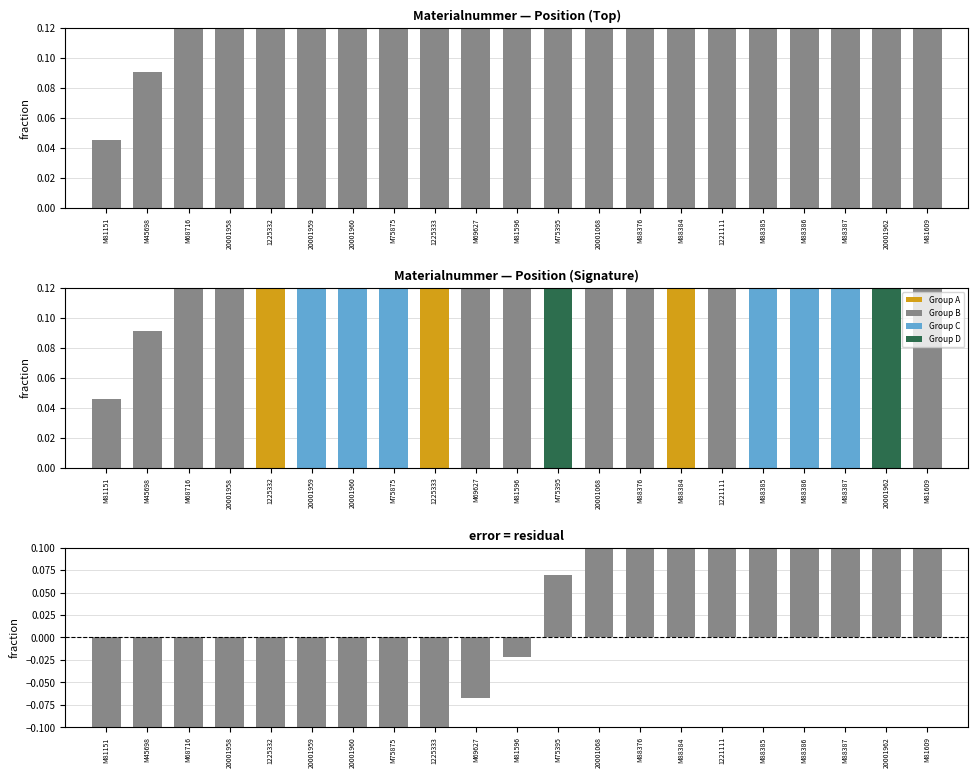

Reading left to right, what are all the values shown in this chart?

Position: M81151=0.0	M45698=0.1	M68716=0.1	20001958=0.2	1225332=0.2	20001959=0.3	20001960=0.3	M75875=0.4	1225333=0.4	M69627=0.5	M81596=0.5	M75395=0.6	20001068=0.6	M88376=0.7	M88384=0.7	1221111=0.8	M88385=0.8	M88386=0.9	M88387=0.9	20001962=1.0	M81609=1.0
Residual: M81151=-0.5	M45698=-0.4	M68716=-0.4	20001958=-0.3	1225332=-0.3	20001959=-0.2	20001960=-0.2	M75875=-0.2	1225333=-0.1	M69627=-0.1	M81596=-0.0	M75395=0.1	20001068=0.1	M88376=0.2	M88384=0.2	1221111=0.3	M88385=0.3	M88386=0.3	M88387=0.4	20001962=0.4	M81609=0.5